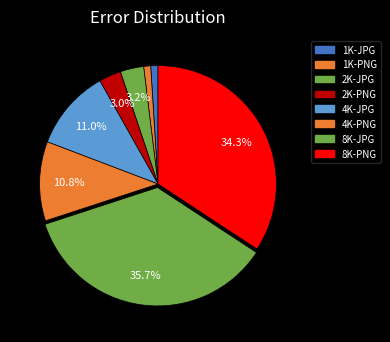

To the nearest percent, what percentage of the pie is 4K-PNG?

11%